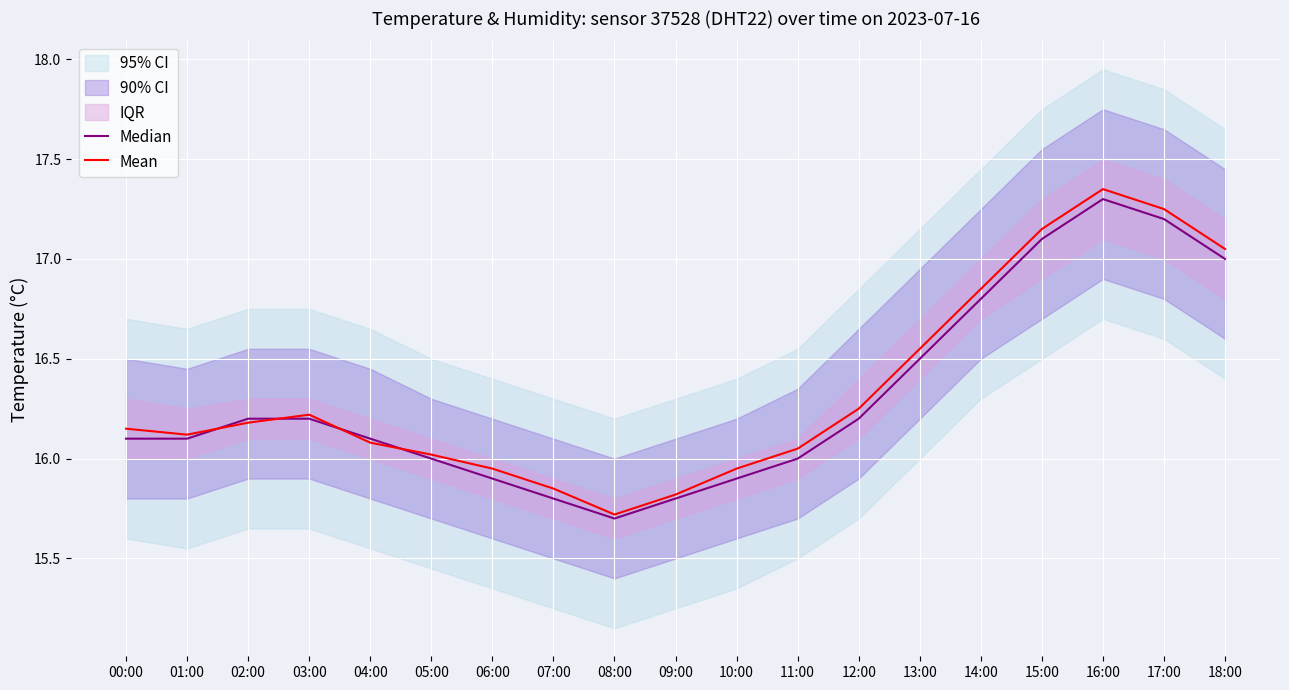

At which label does Mean reach its minimum?

08:00